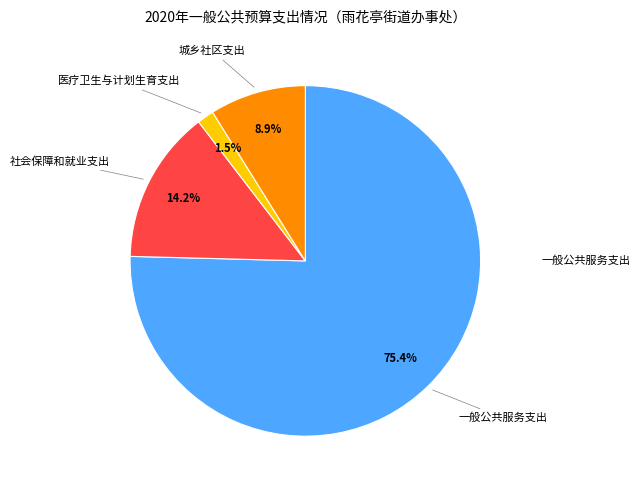

To the nearest percent, what is the difference between the largest and smallest slice percentages?

74%